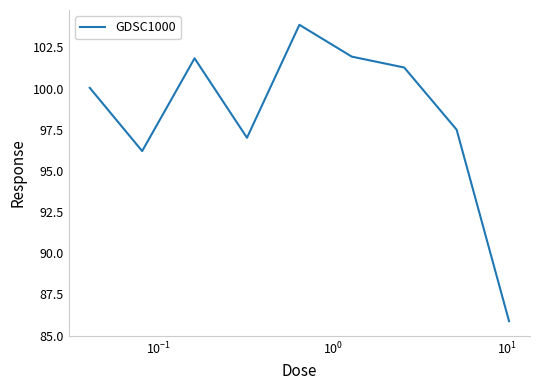

What is the difference between the maximum and minimum values?

18.0